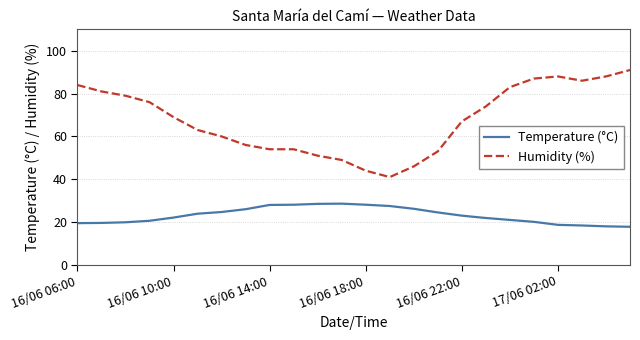

True or false: Humidity (%) and Temperature (°C) intersect in this chart.

False